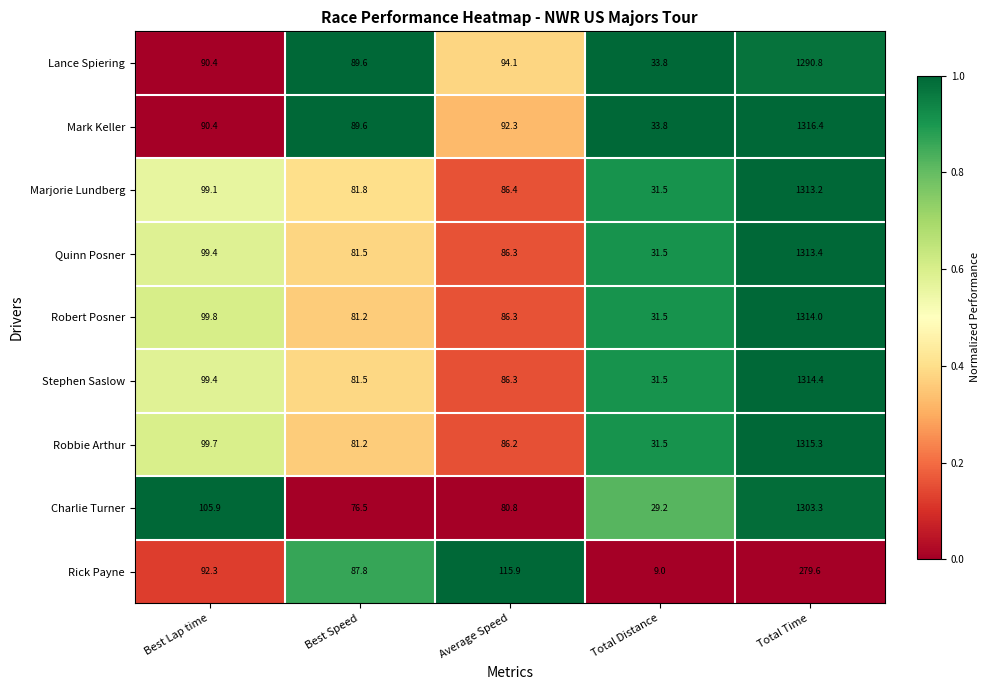

What is the total value across all series at Total Time?

10760.4